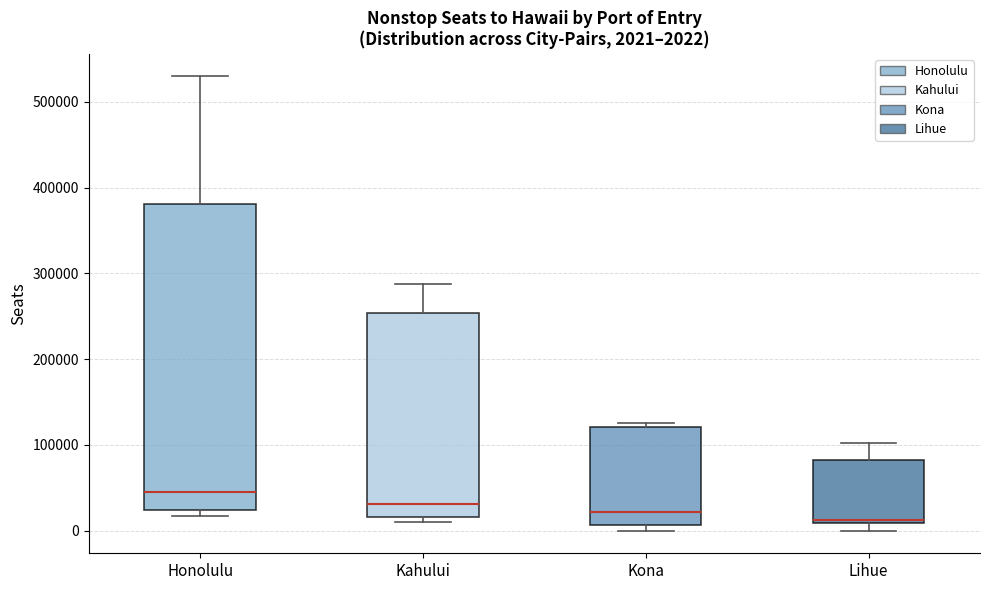

Comparing the boxes themselves (not the whiskers), which one is the tallest?

Honolulu